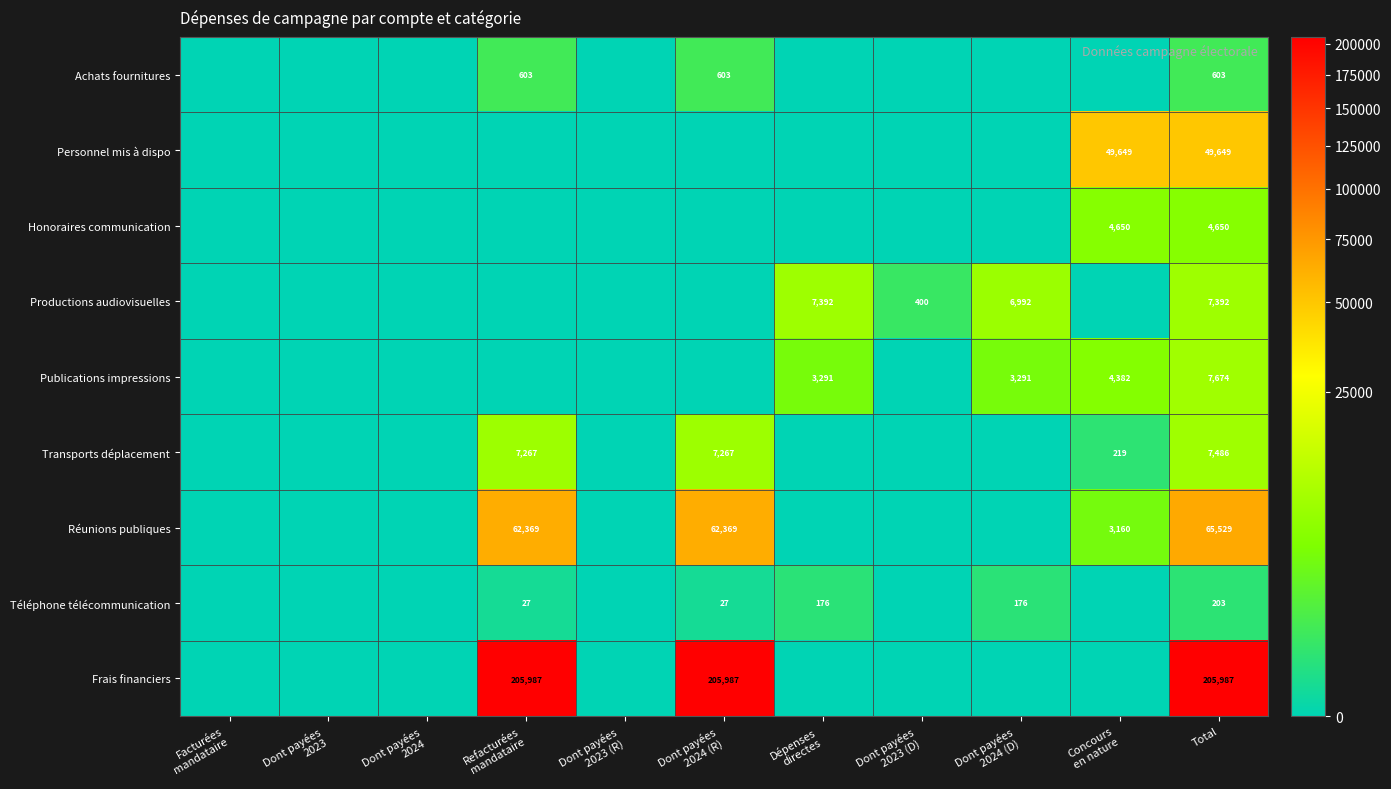

Count the number of data series in this chart.

9